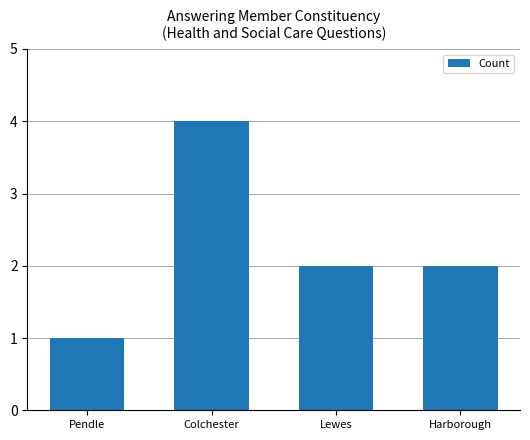

What is the label of the 3rd bar from the right?

Colchester